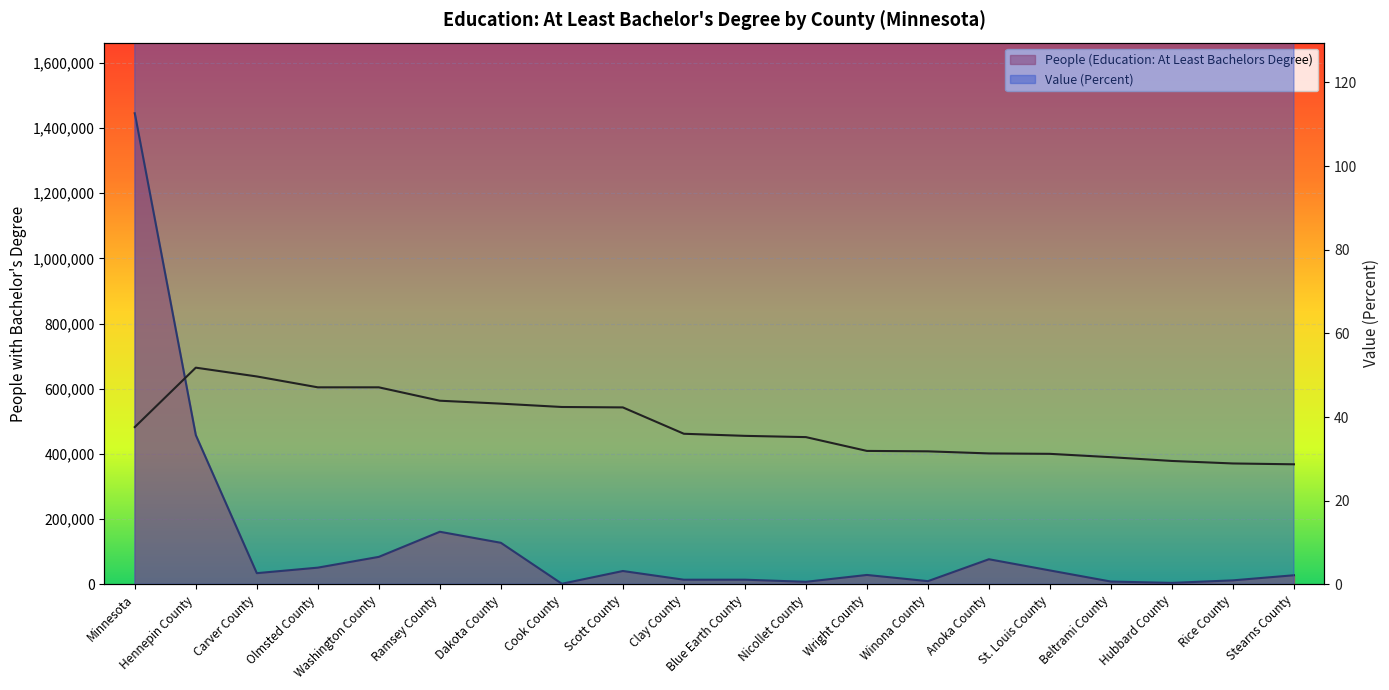

How many lines are shown in the chart?

2